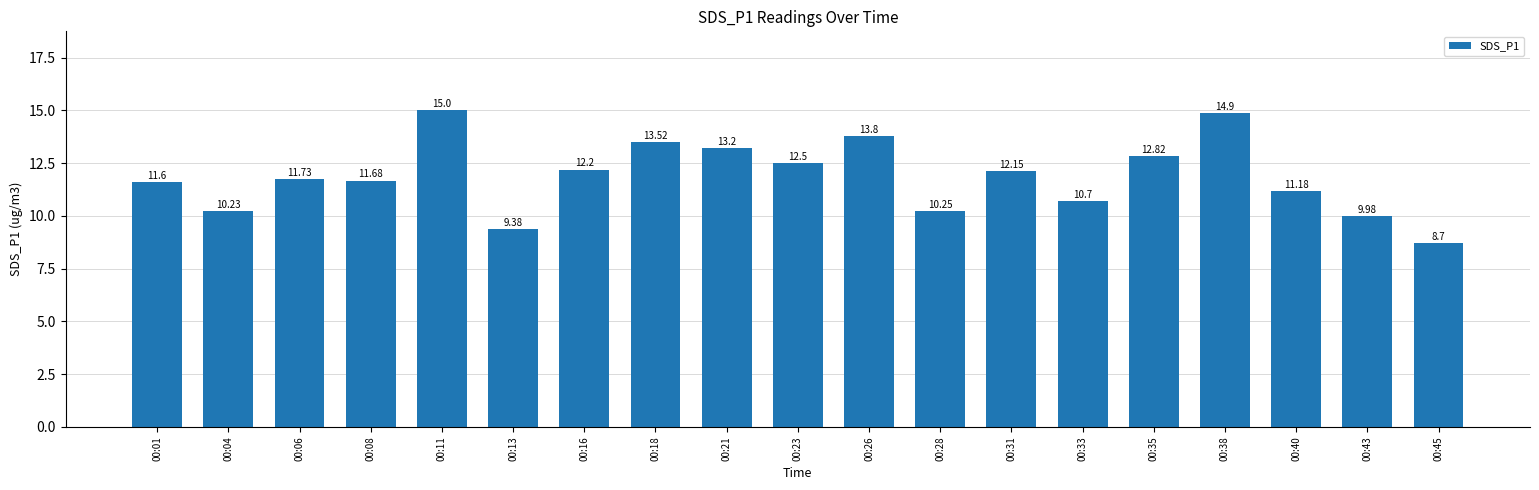

What is the difference between the values at 00:38 and 00:08?

3.2